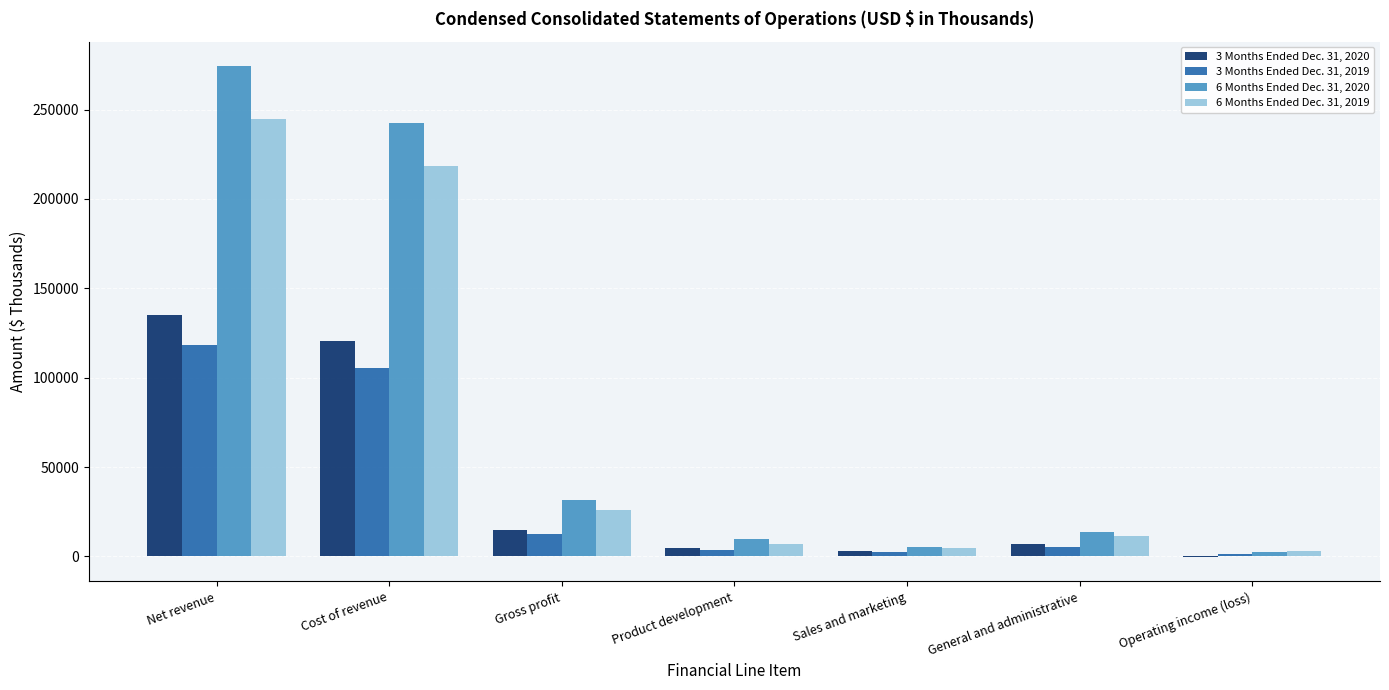

What is the highest value of the 6 Months Ended Dec. 31, 2020 series?

274237